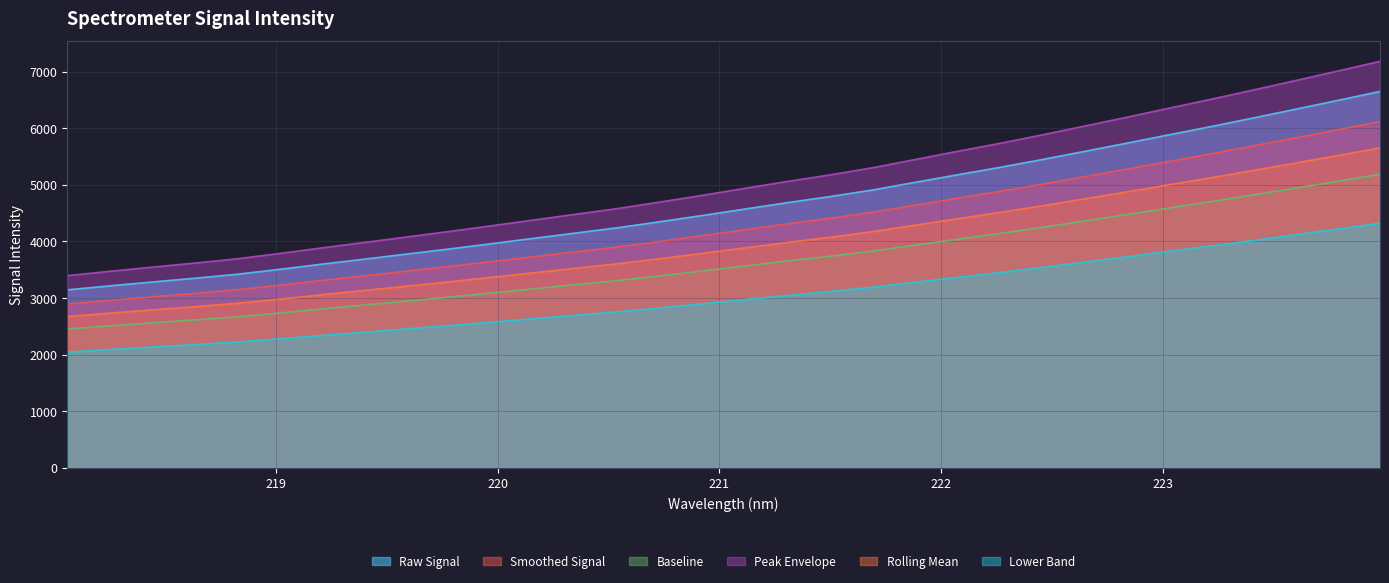

The value at 218.0596 is 5057.2. True or false?

False